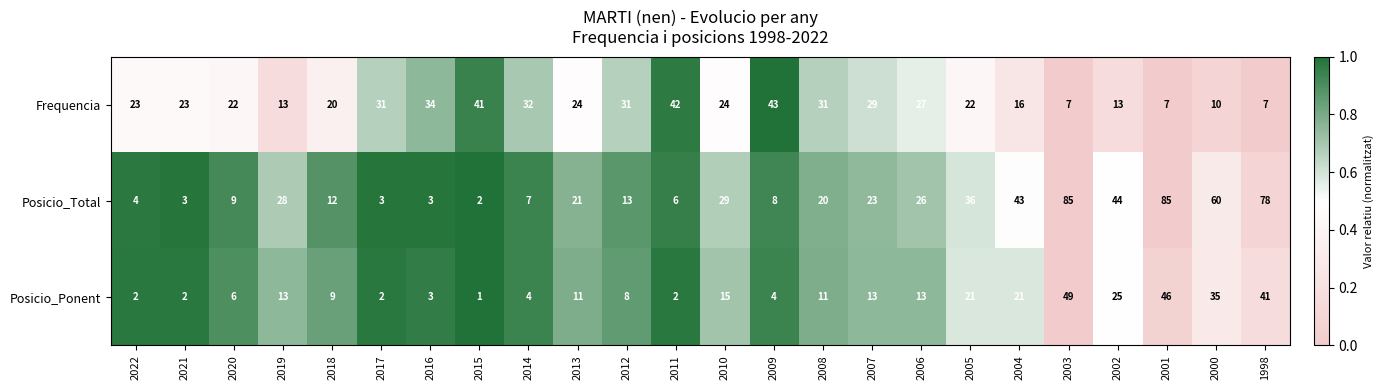

The value of Frequencia at 2020 is 22. True or false?

True